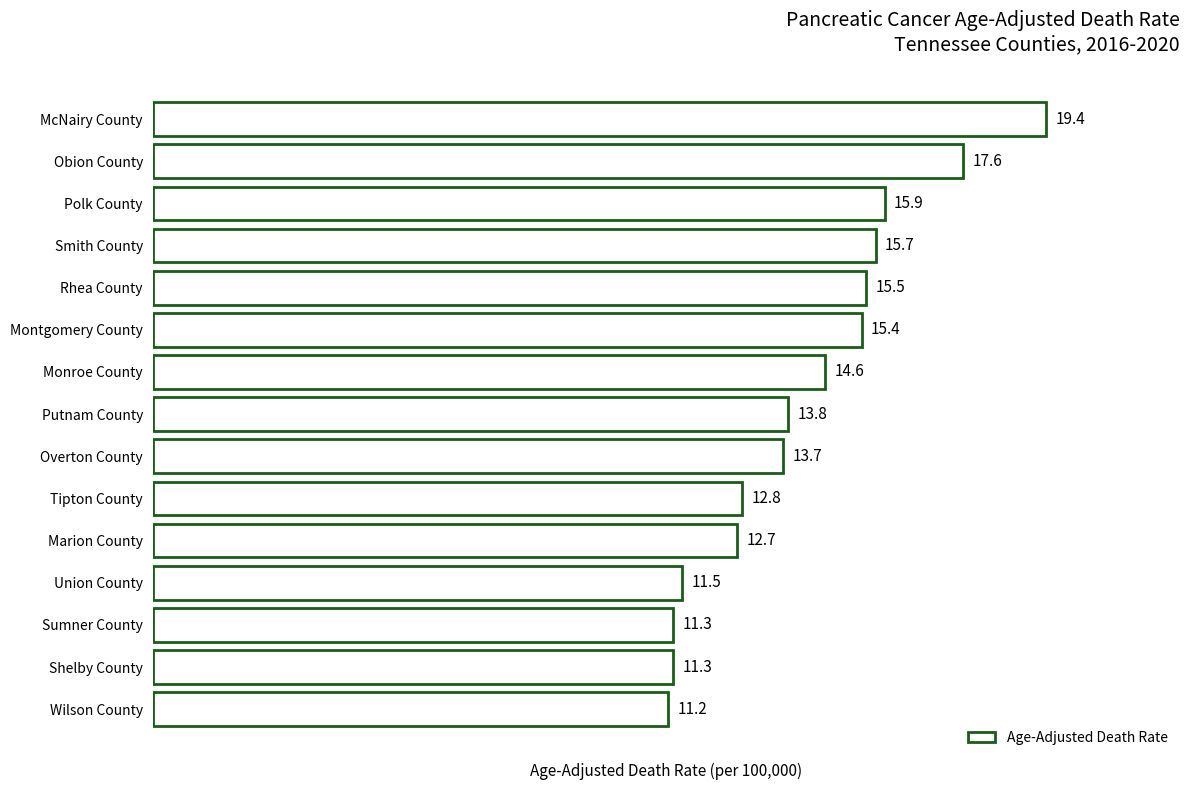

What is the label of the 3rd bar from the top?

Polk County